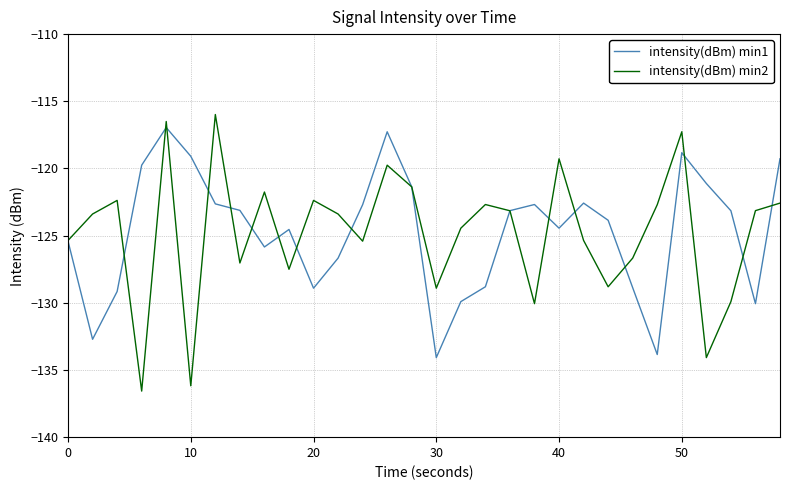

How many lines are shown in the chart?

2